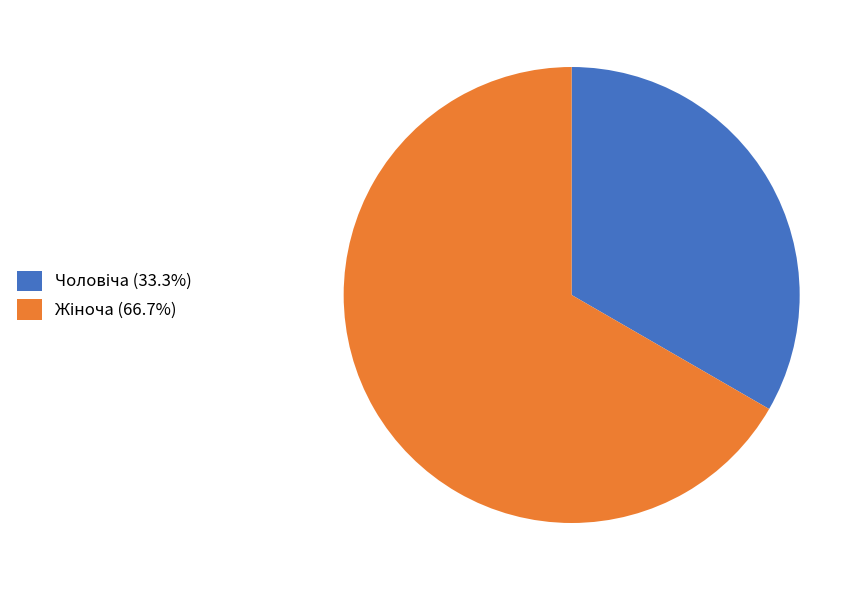

How many segments does this pie chart have?

2